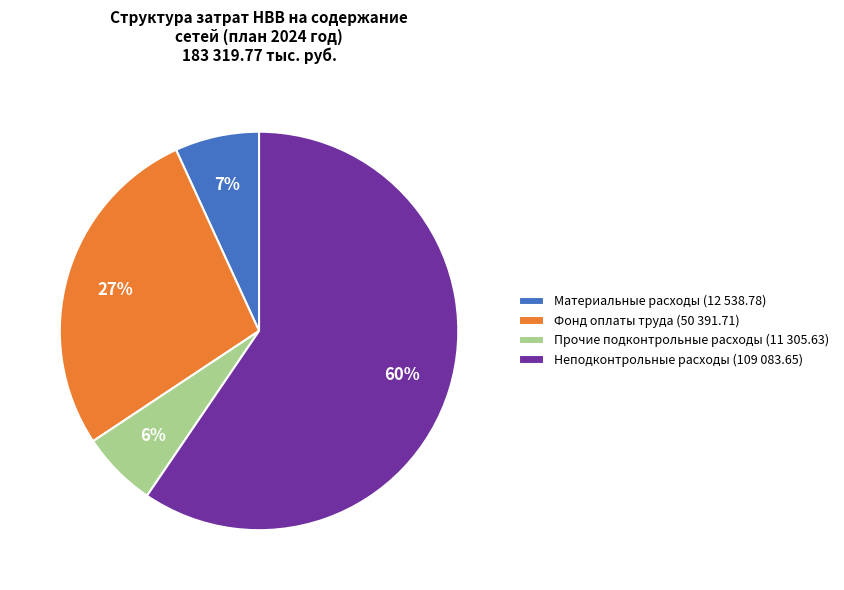

Which category has the smallest portion of the pie?

Прочие подконтрольные расходы